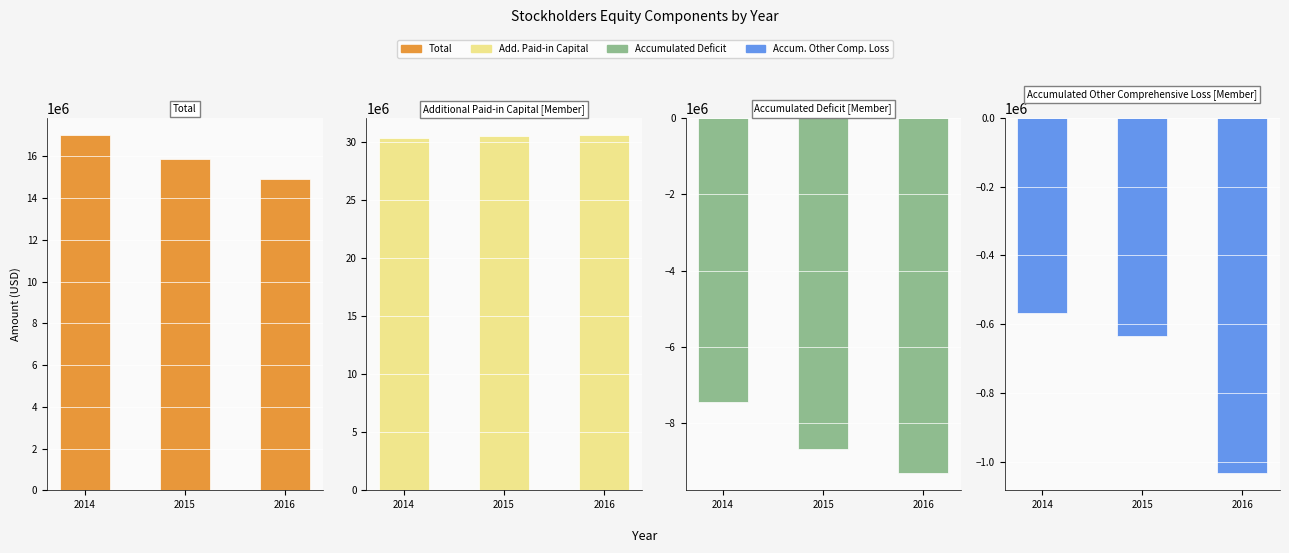

Reading right to left, what are all the values shown in this chart?

Total: 14914172	15882495	16997278
Additional Paid-in Capital [Member]: 30565144	30512480	30334175
Accumulated Deficit [Member]: -9284317	-8659262	-7434595
Accumulated Other Comprehensive Loss [Member]: -1030205	-634273	-565838